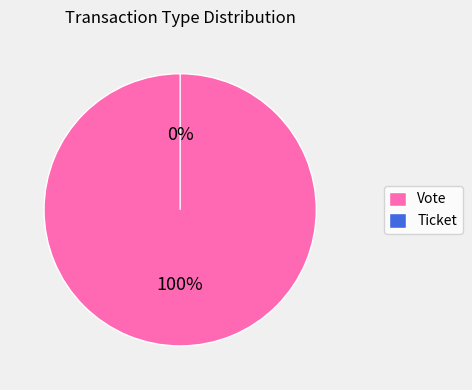

To the nearest percent, what is the difference between the largest and smallest slice percentages?

100%